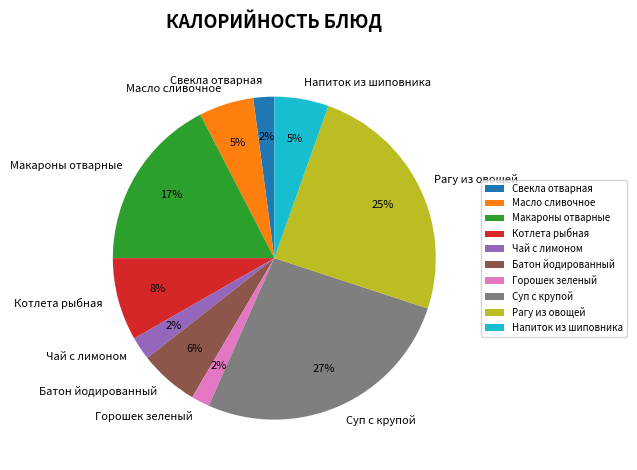

Is there any slice that represents more than half of the pie?

No